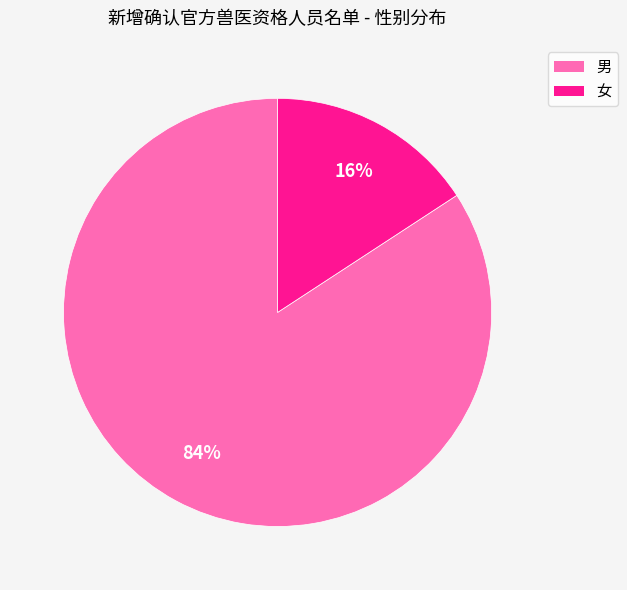

Is the sum of 女 and 男 greater than half?

Yes